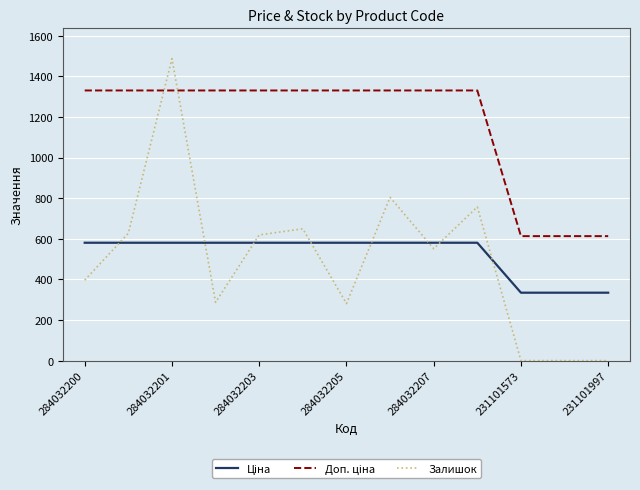

What is the difference between the maximum and minimum values in the Залишок series?

1487.0